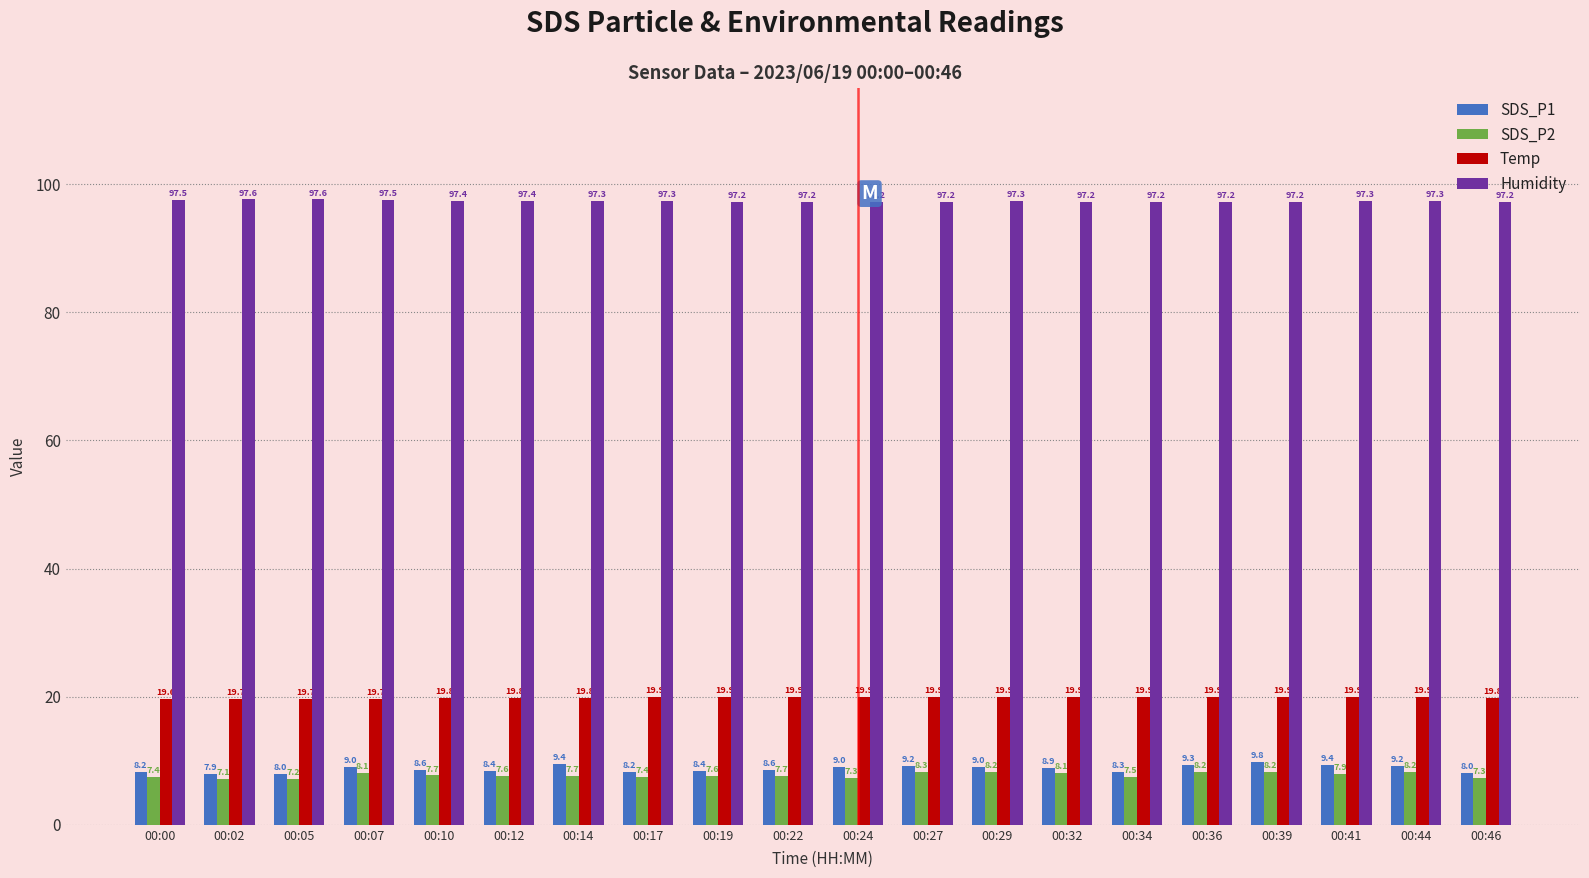

At 00:36, list the series in order from smallest to largest.

SDS_P2, SDS_P1, Temp, Humidity